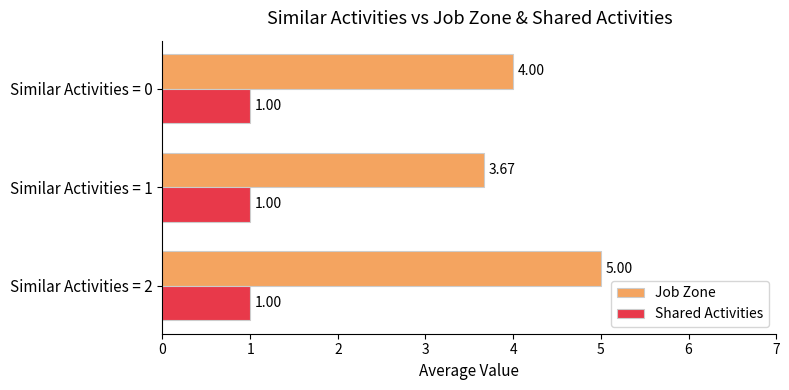

What is the sum of all Shared Activities values?

3.0